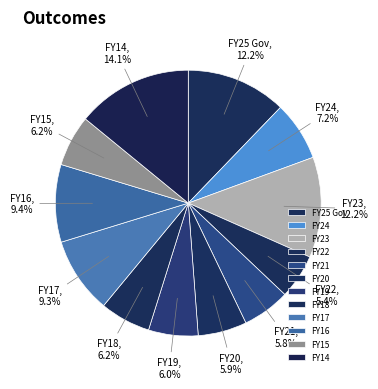

Combined, do FY19 and FY22 account for over 50%?

No